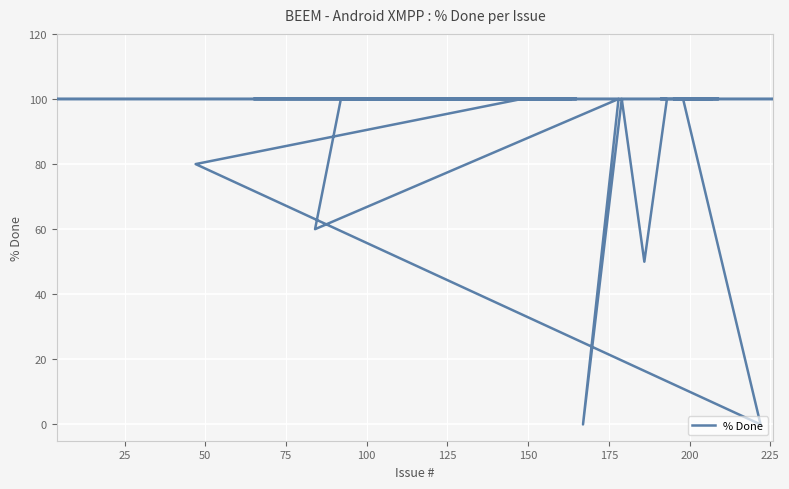

Reading left to right, what are all the values shown in this chart?

100	80	0	100	100	100	100	100	100	100	100	100	100	100	100	100	100	50	100	0	100	60	100	100	100	100	100	100	100	100